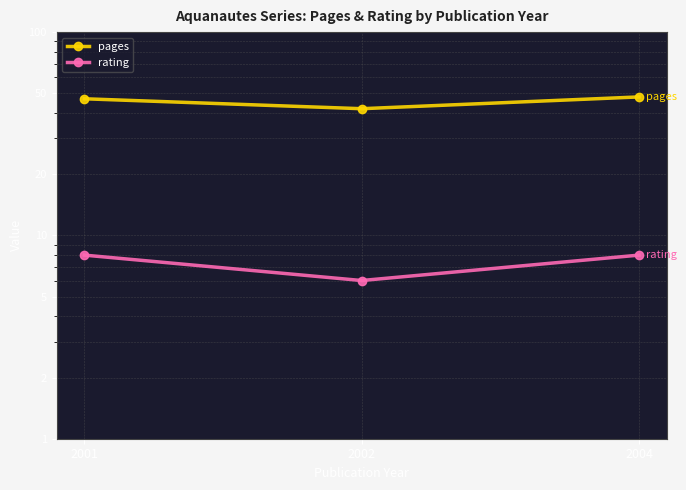

Is it true that rating equals 2 at 2004?

False